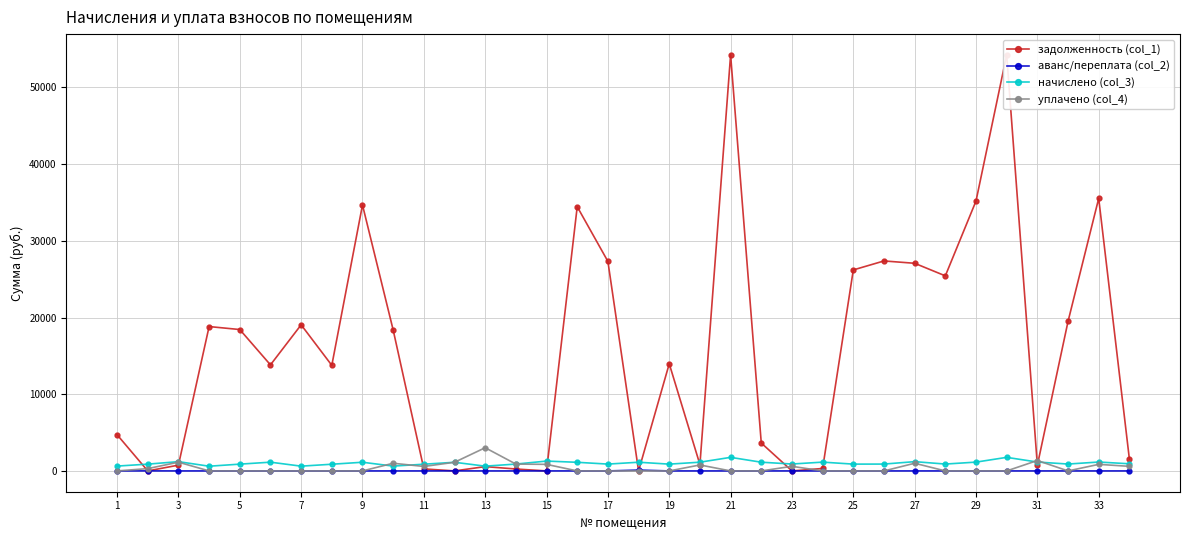

What is the difference between the начислено (col_3) values at 17 and 1?

260.4